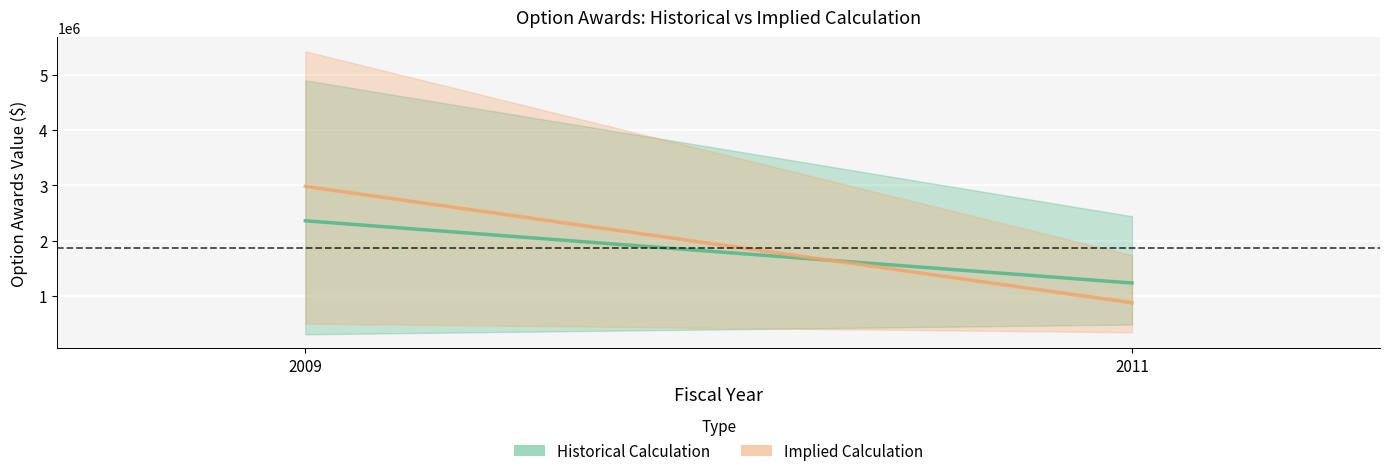

Between 2009 and 2011, which series saw the biggest shift?

Implied (Option Awards Calc.)